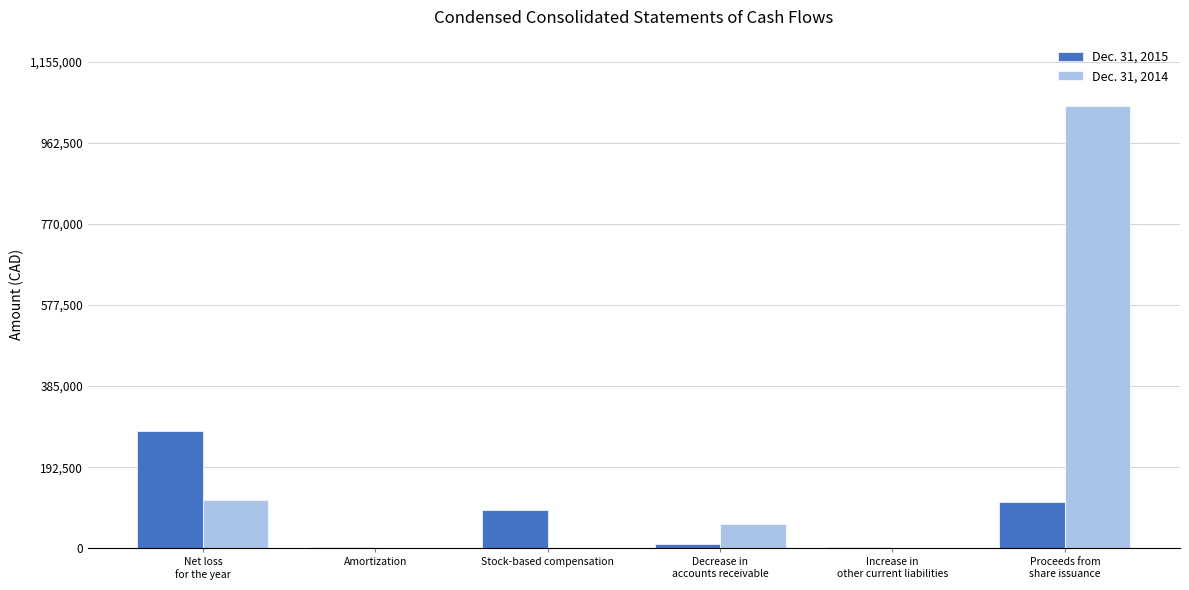

What value does the Dec. 31, 2015 series have at Amortization?

4072